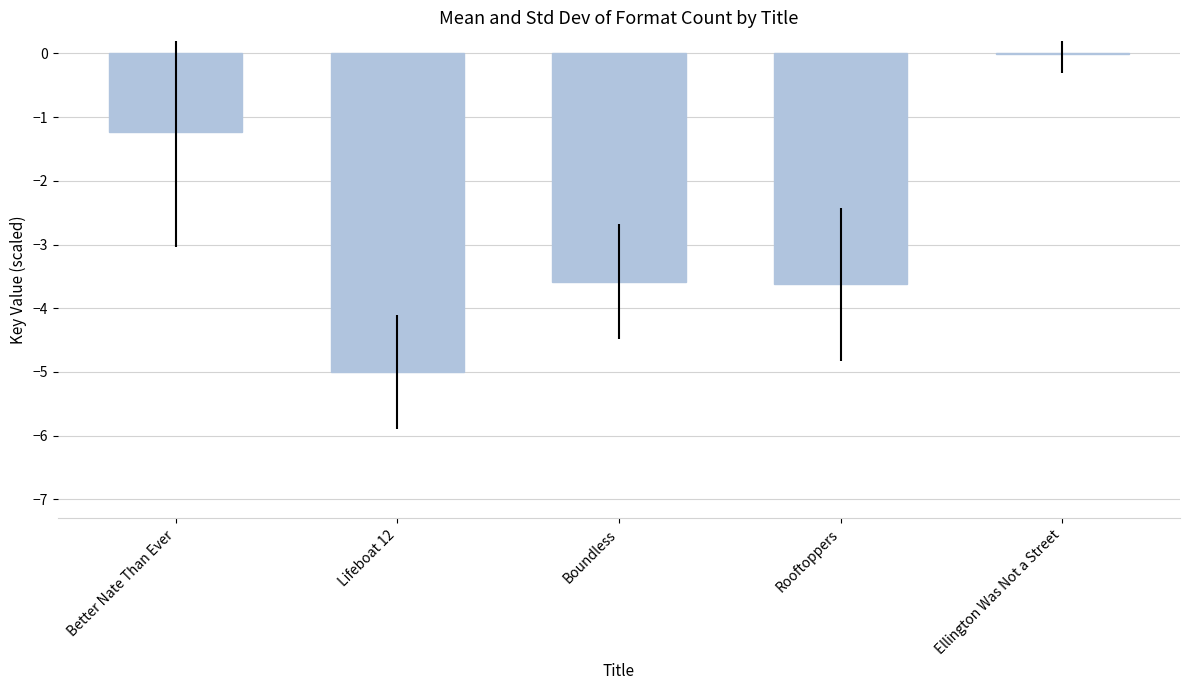

Between Rooftoppers and Ellington Was Not a Street, which is larger?

Ellington Was Not a Street